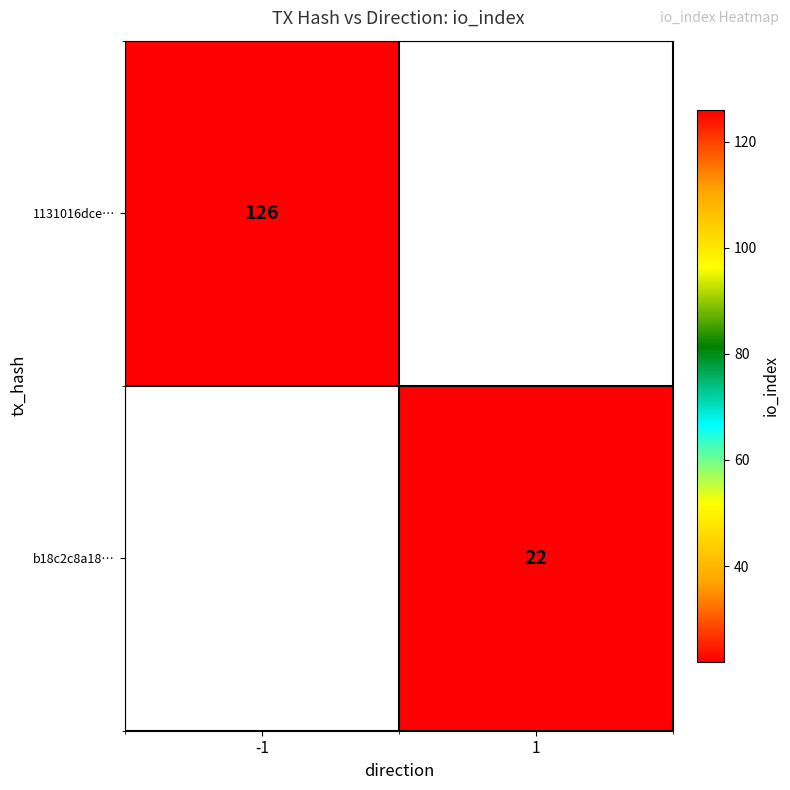

The b18c2c8a18… series shows 22 at 1. True or false?

True